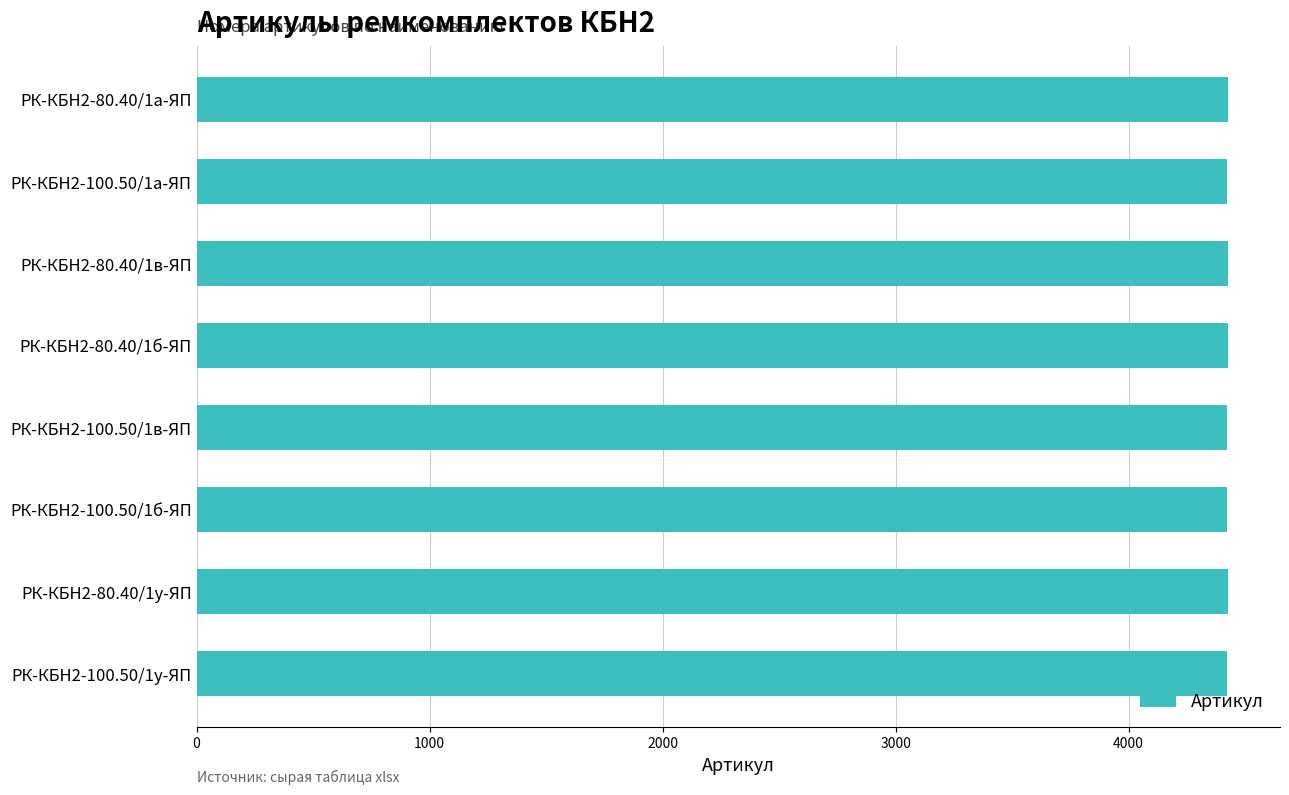

Approximately how many times larger is the value at РК-КБН2-80.40/1а-ЯП compared to РК-КБН2-100.50/1в-ЯП?

1.0